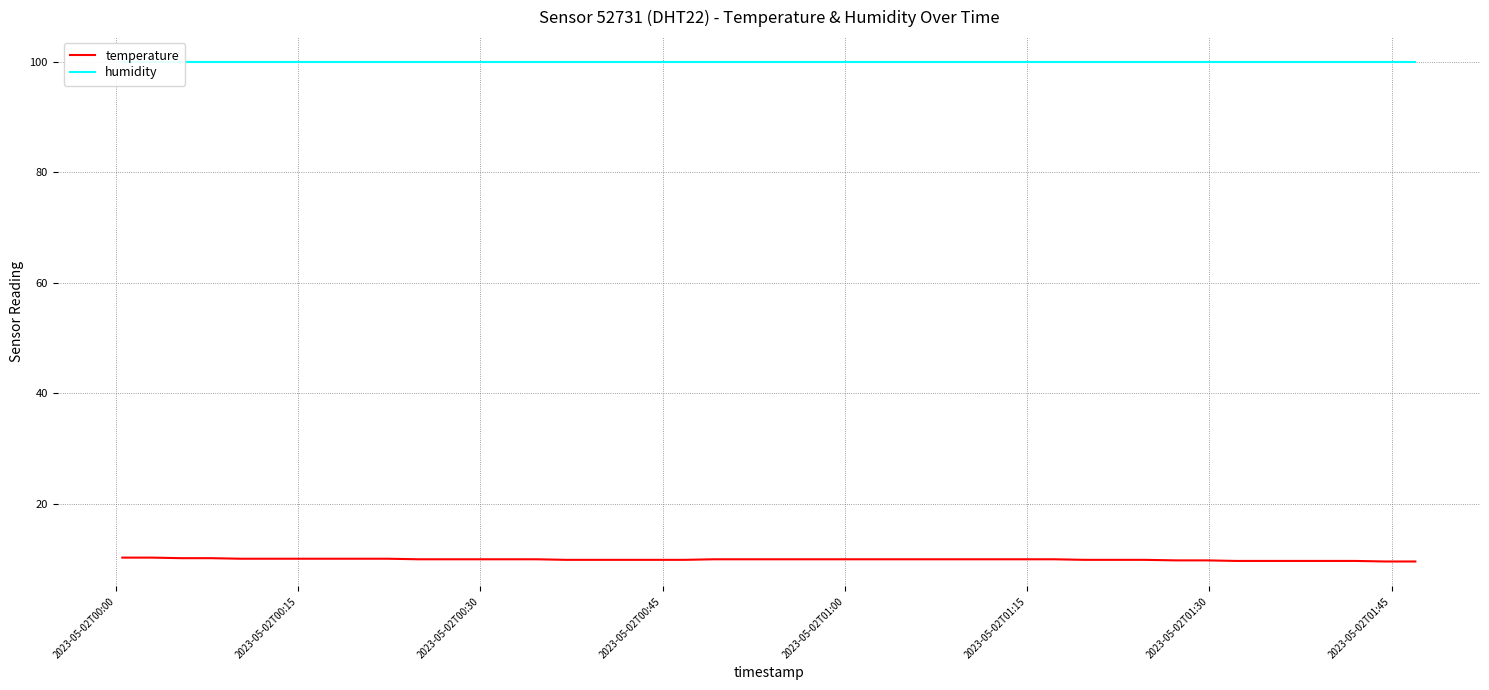

What is the maximum value for temperature?

10.3